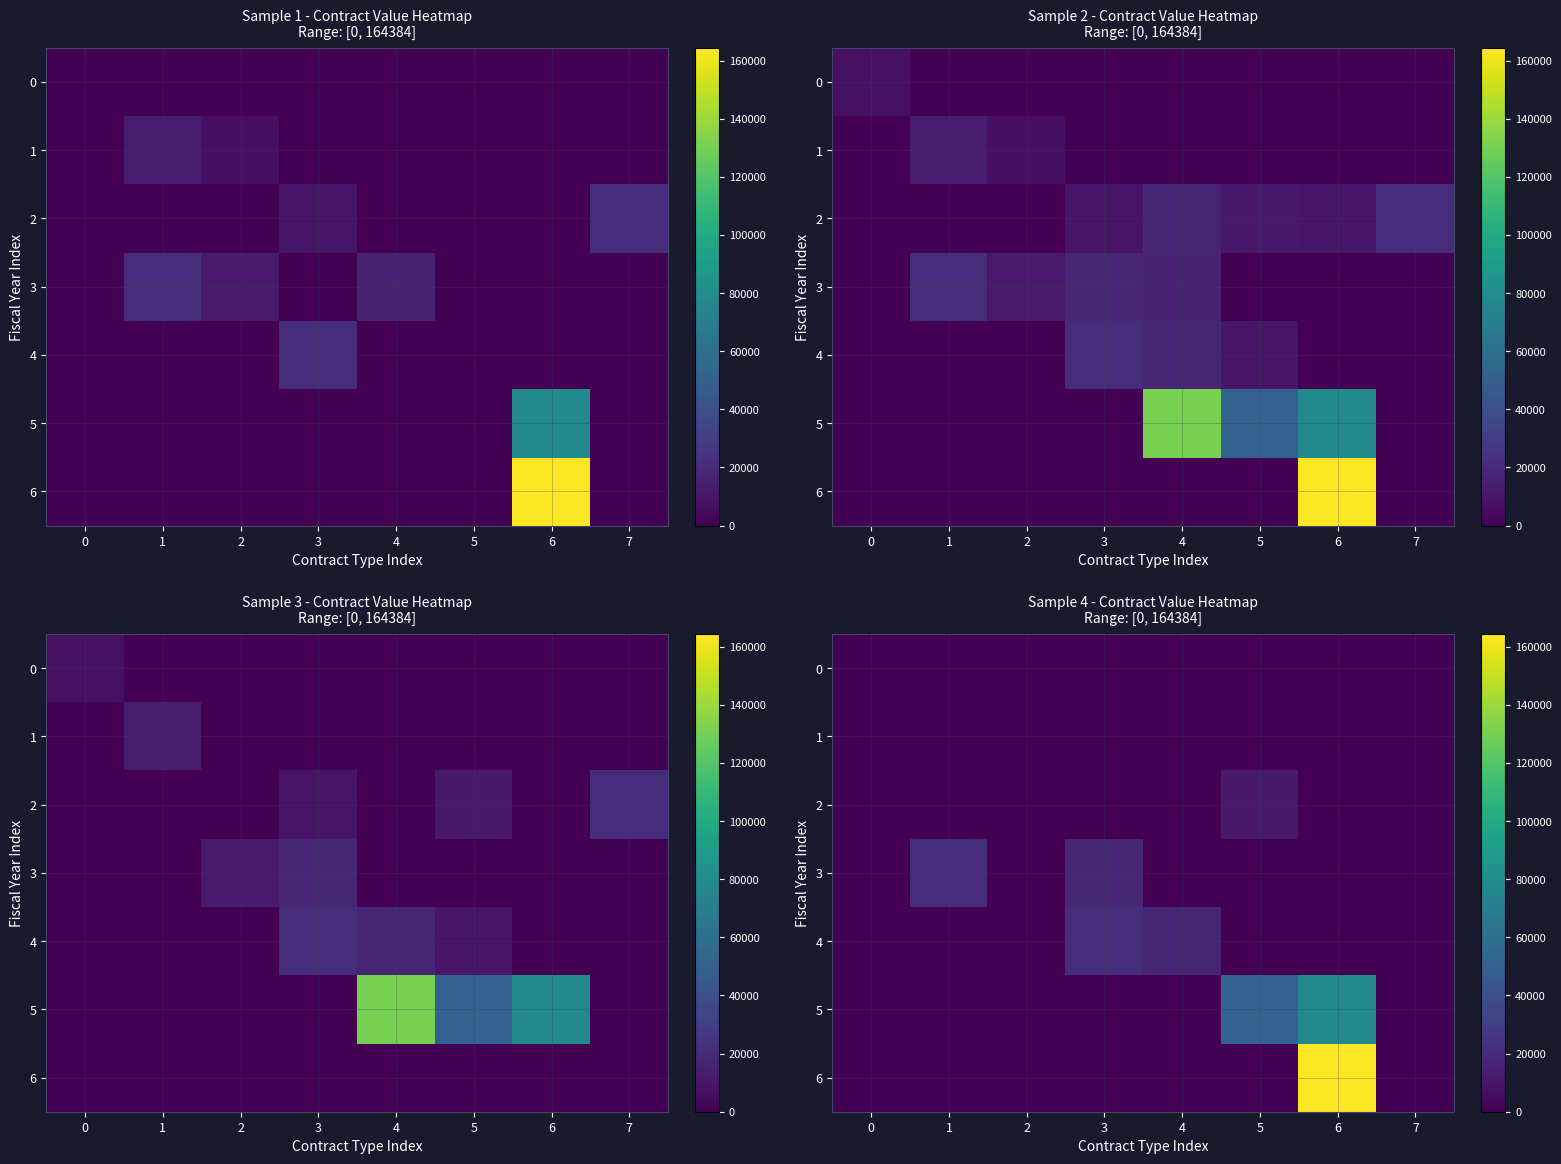

Which series changed the most between 3 and 5?

5